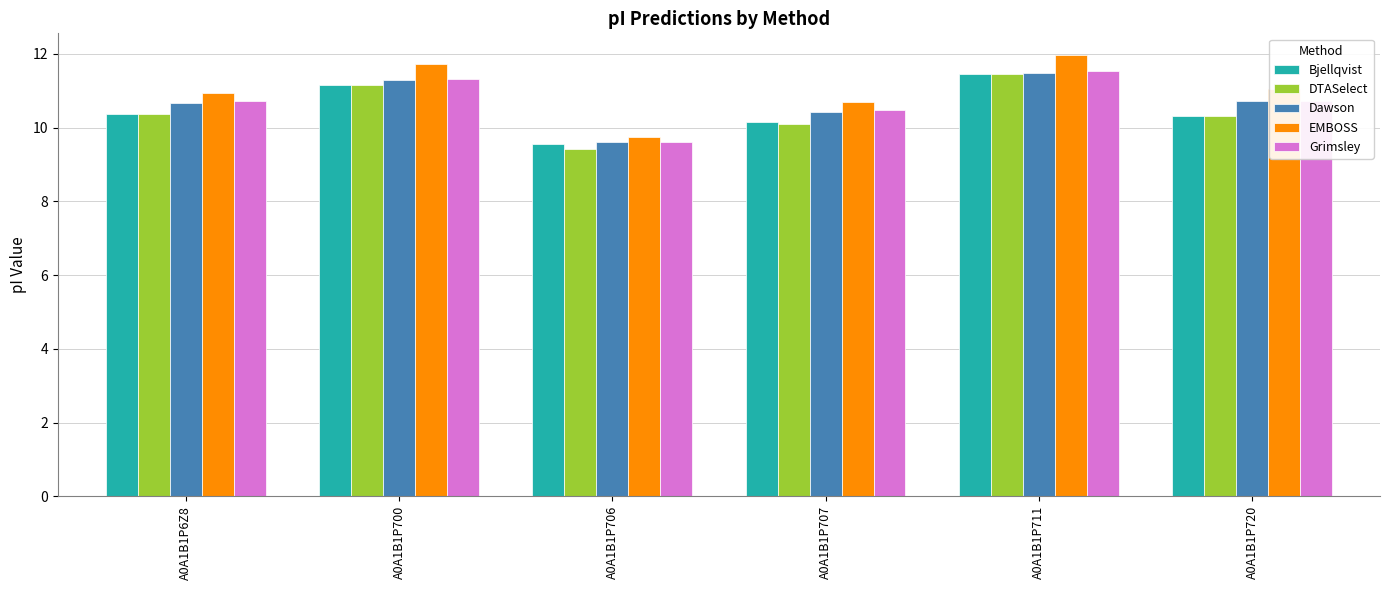

What is the total value across all series at A0A1B1P711?

57.9